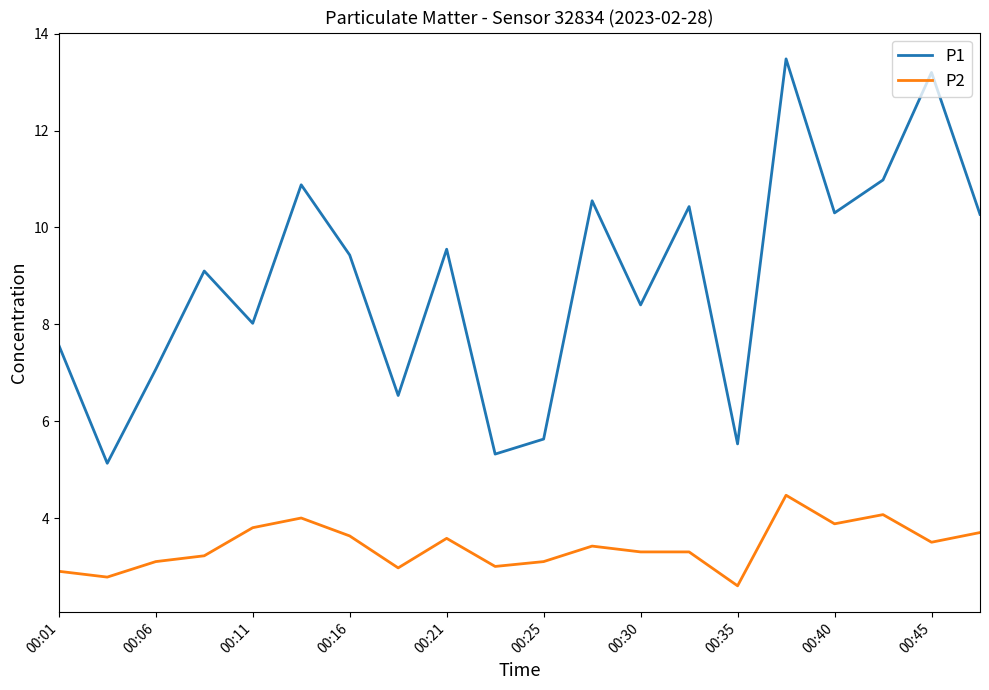

True or false: P2 and P1 intersect in this chart.

False